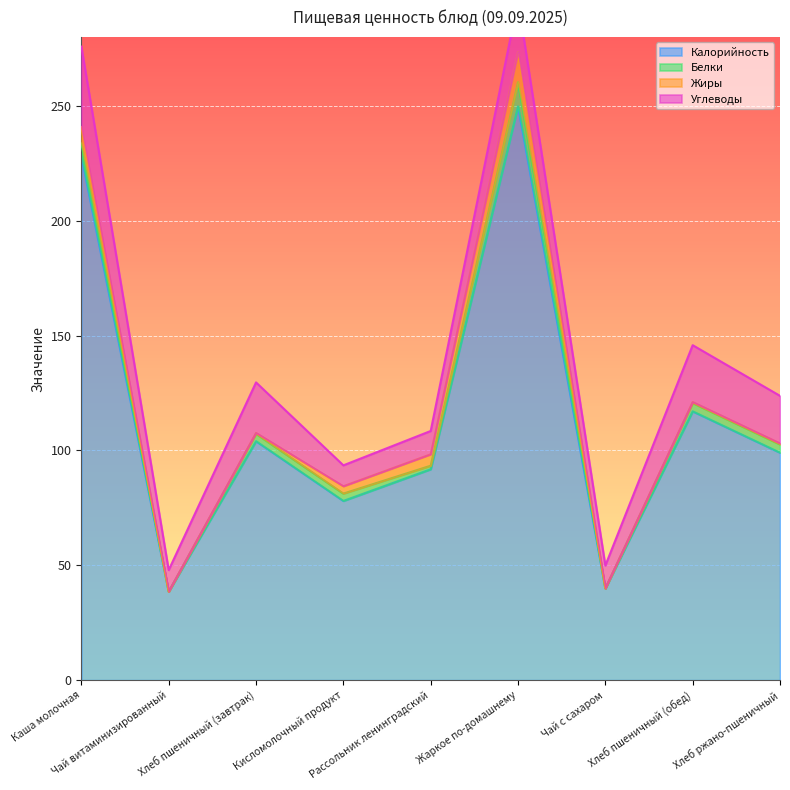

Where is the first local maximum for Жиры?

Жаркое по-домашнему